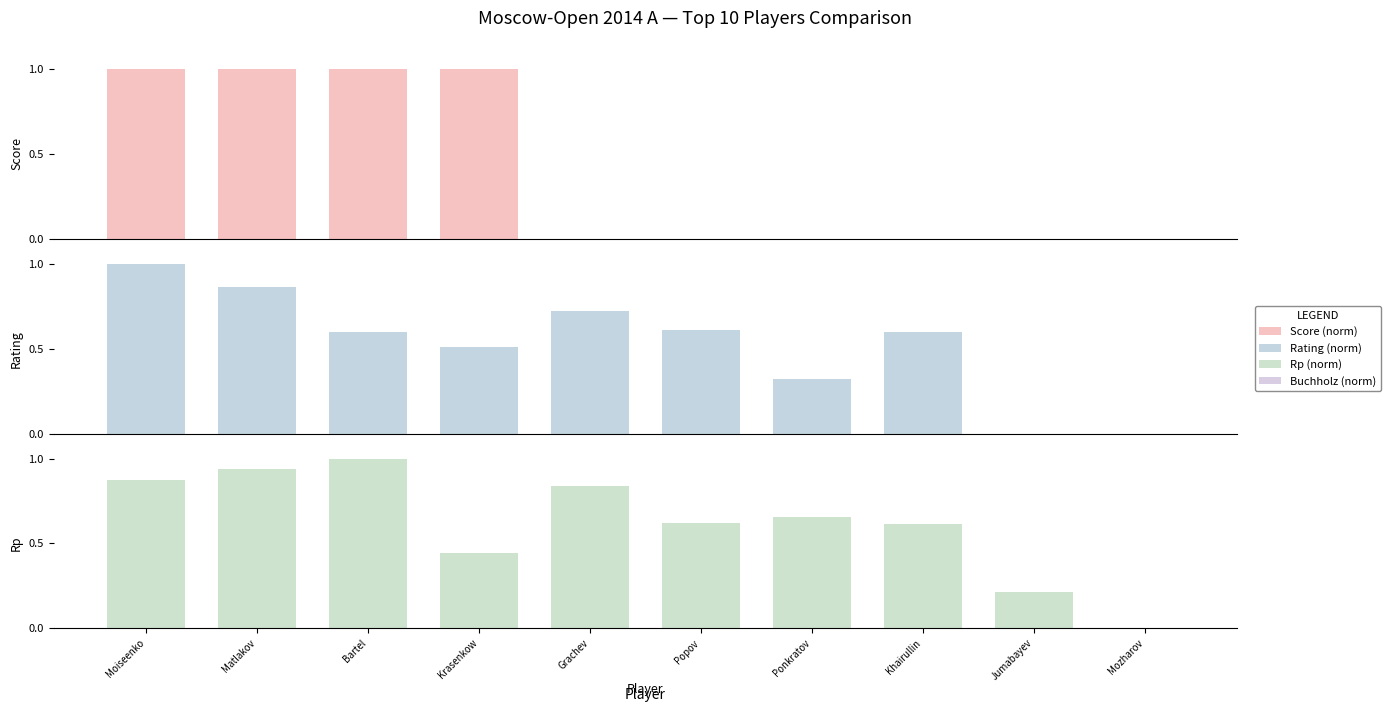

What is the label of the 9th bar from the right?

Matlakov